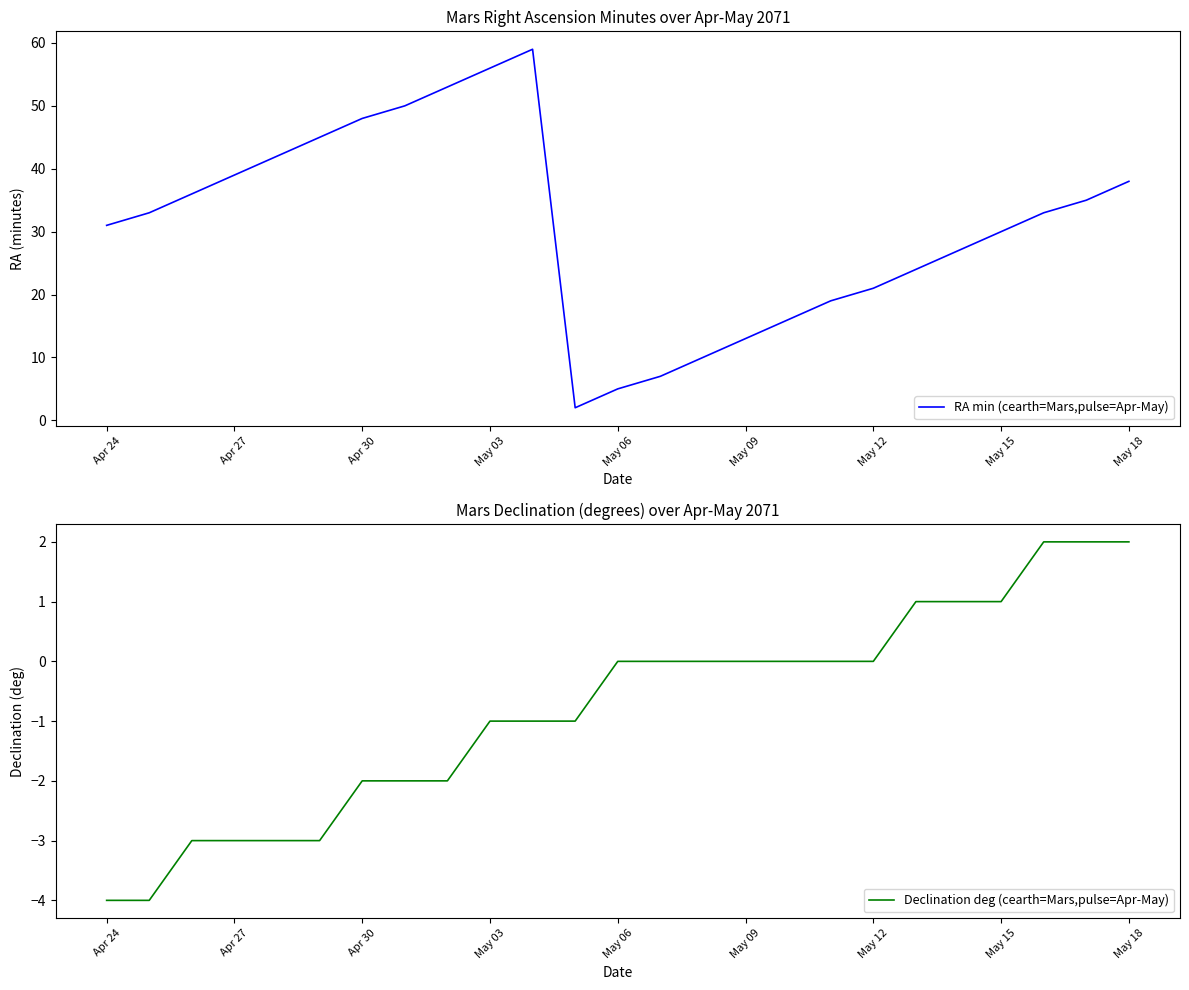

Is this an area chart (filled region under the line)?

No